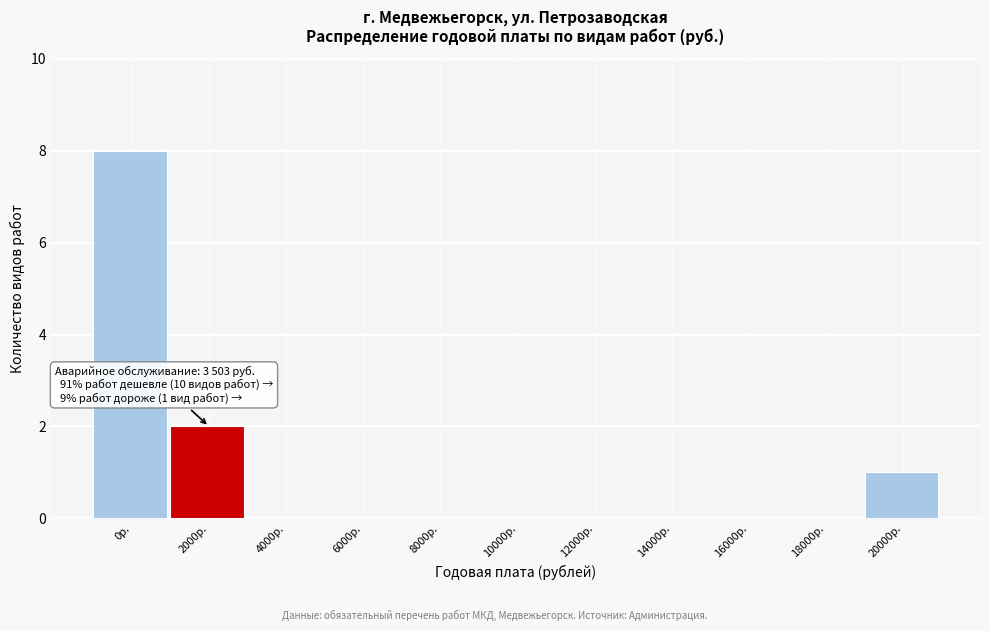

Reading left to right, what are all the values shown in this chart?

0р.=8	2000р.=2	4000р.=0	6000р.=0	8000р.=0	10000р.=0	12000р.=0	14000р.=0	16000р.=0	18000р.=0	20000р.=1